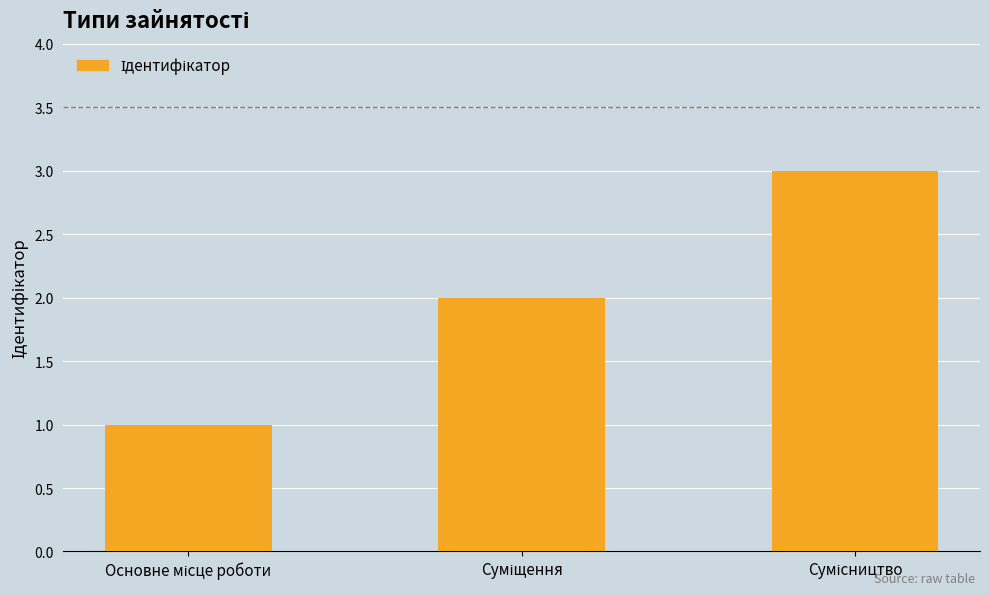

How many bars are there in total?

3